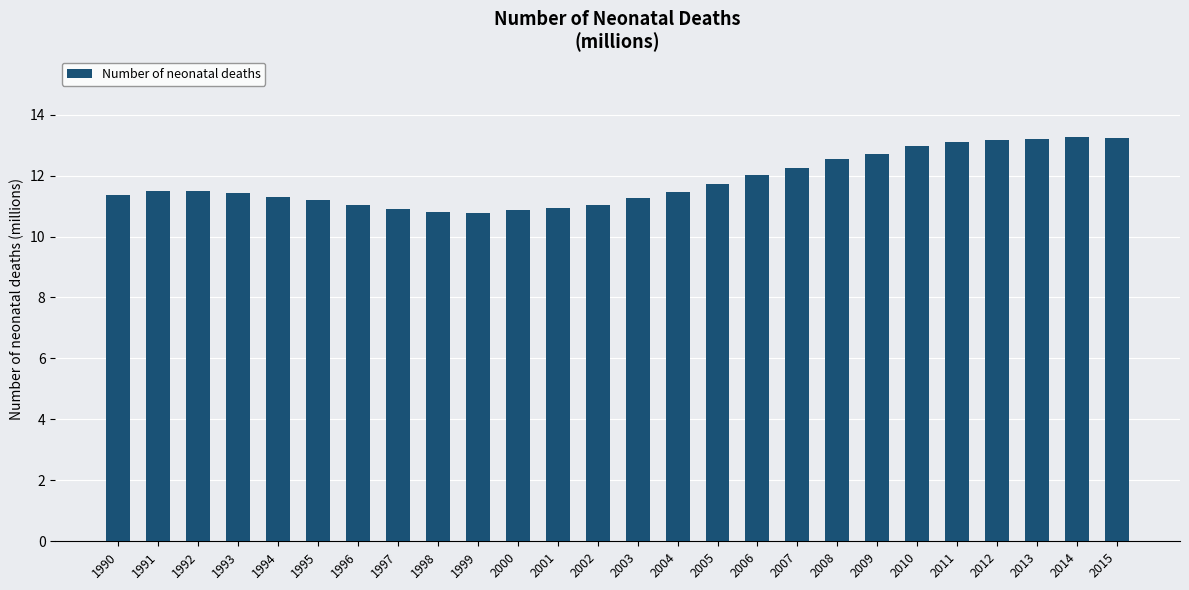

What is the difference between the values at 1990 and 2015?

1.9